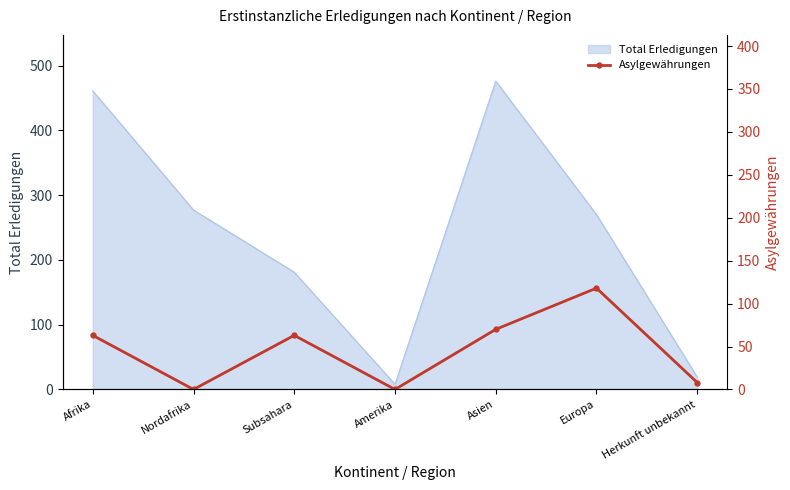

Which category has the highest value in the Total Erledigungen series?

Asien